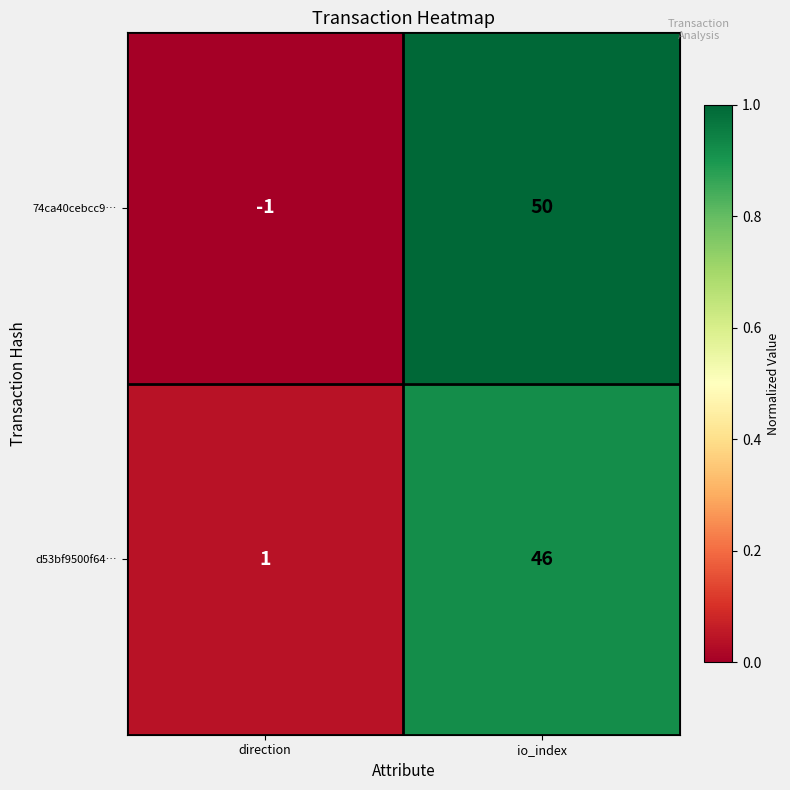

What is the difference between the d53bf9500f64… values at direction and io_index?

45